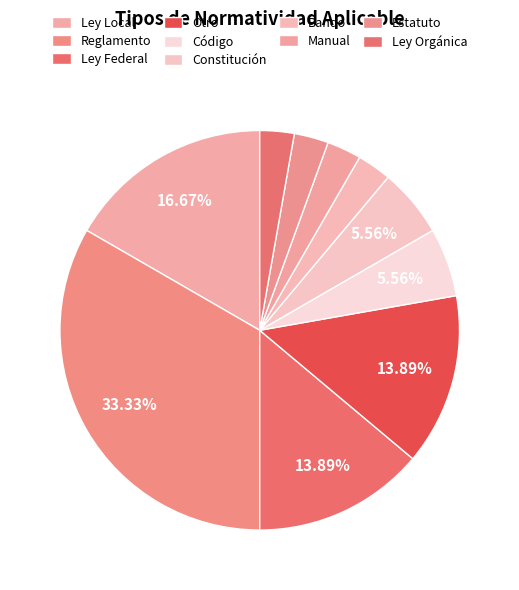

How many segments does this pie chart have?

10